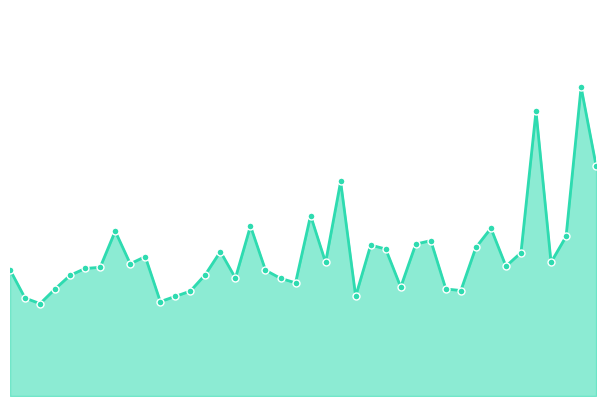

Does the chart display data point markers on the line(s)?

No